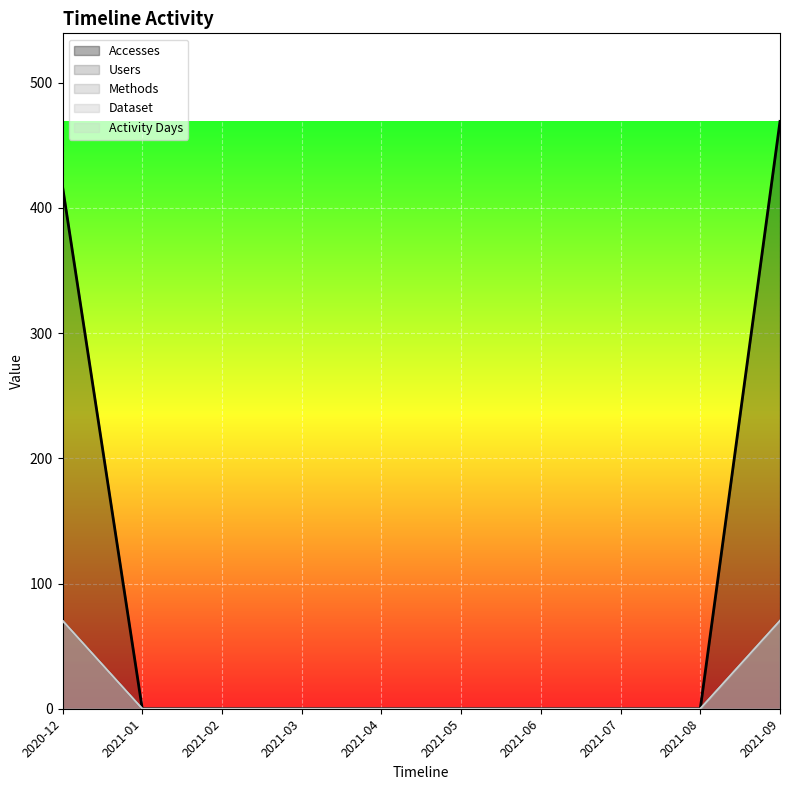

How many positive values does the Accesses series have?

2